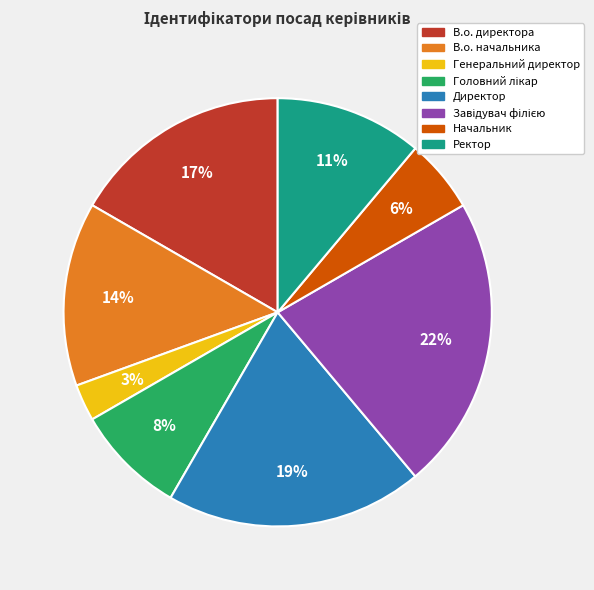

Count the number of slices in the pie.

8